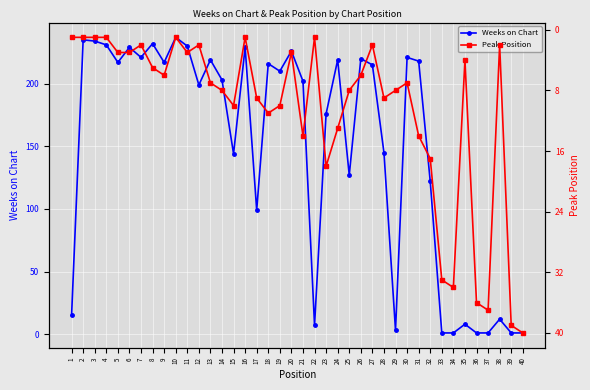

What is the minimum value for Peak Position?

1